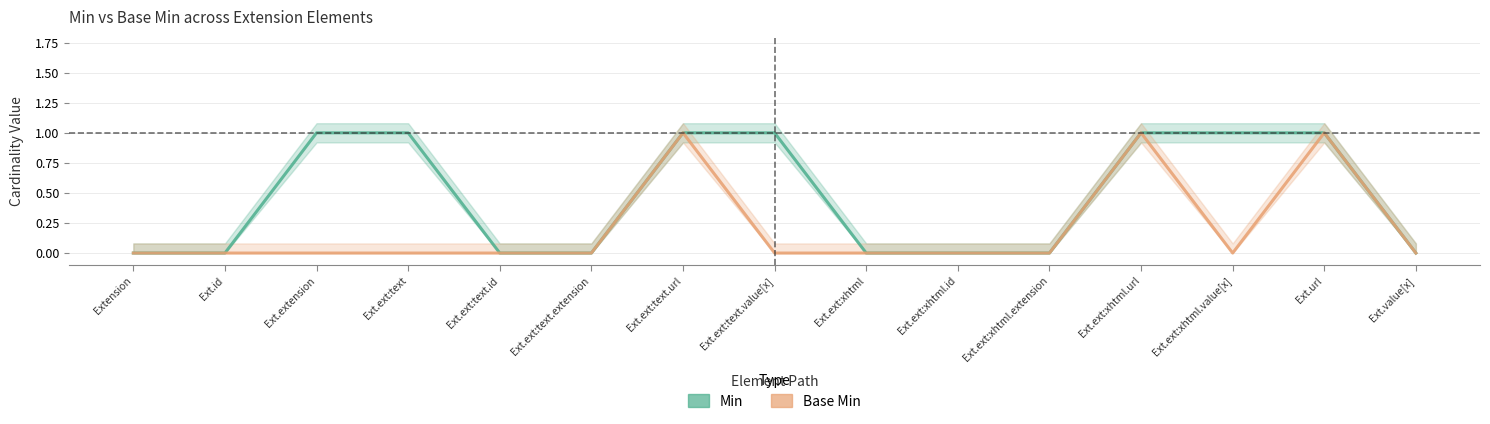

Reading right to left, extract all data points from this chart.

Min: 0	1	1	1	0	0	0	1	1	0	0	1	1	0	0
Base Min: 0	1	0	1	0	0	0	0	1	0	0	0	0	0	0